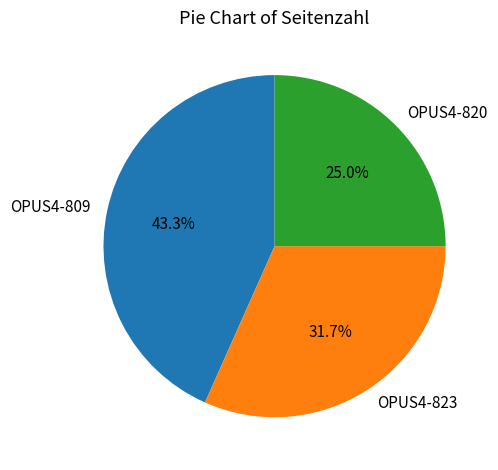

Combined, what portion of the pie is OPUS4-820 and OPUS4-809?

68.3%